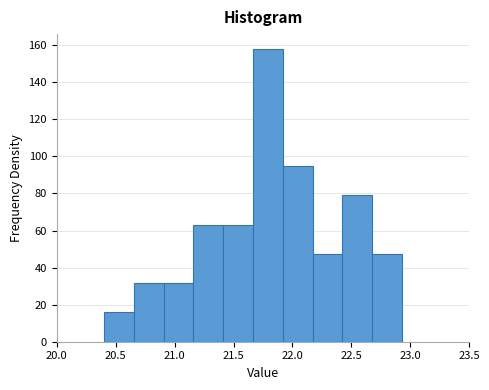

What is the height of the bar covering 21.65 to 21.90 on the x-axis? Neither the bar edges nor the heights are printed on the chart, so give them approximately, as read against the axes.

158